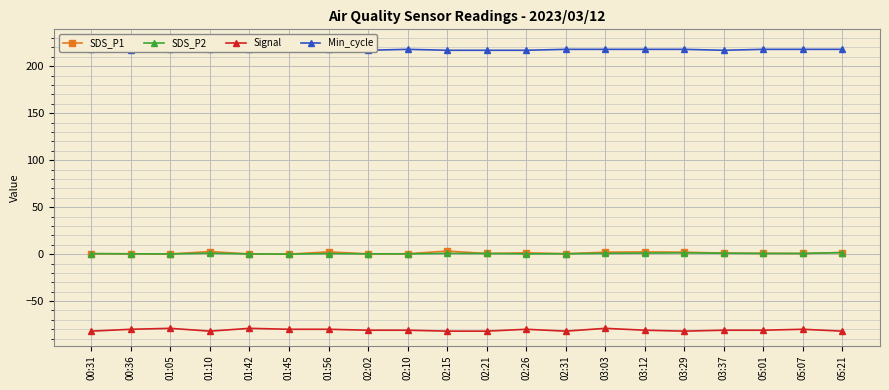

In Min_cycle, how many points are lower than both neighbors (excluding endpoints)?

3